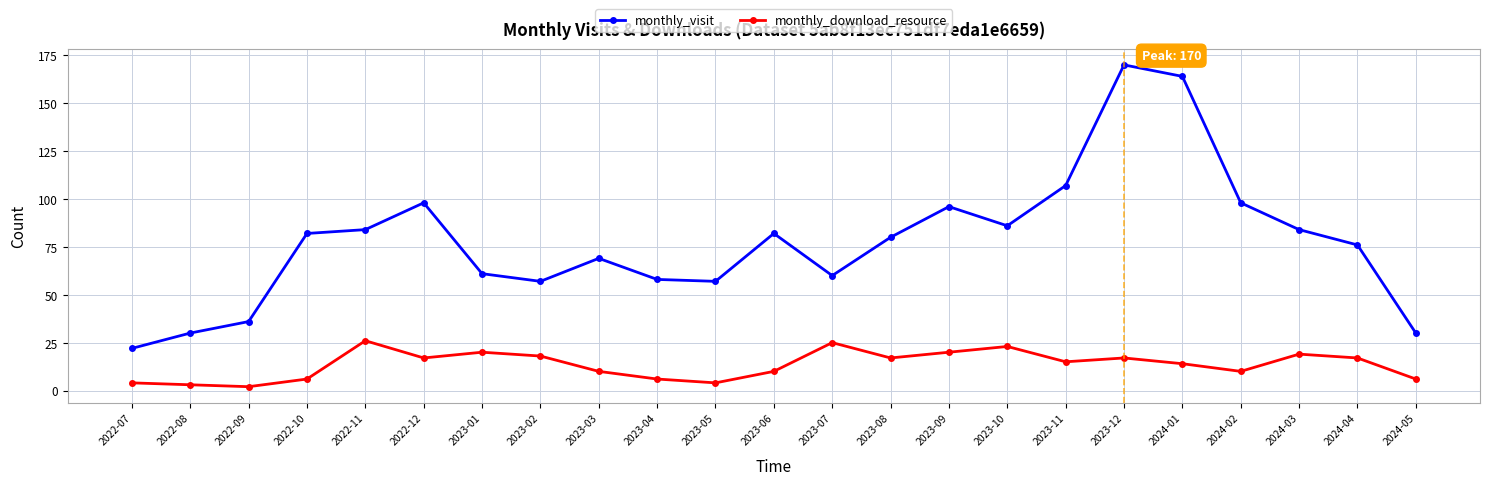

Is the value of monthly_download_resource at 2023-01 greater than the value of monthly_visit at 2023-06?

No